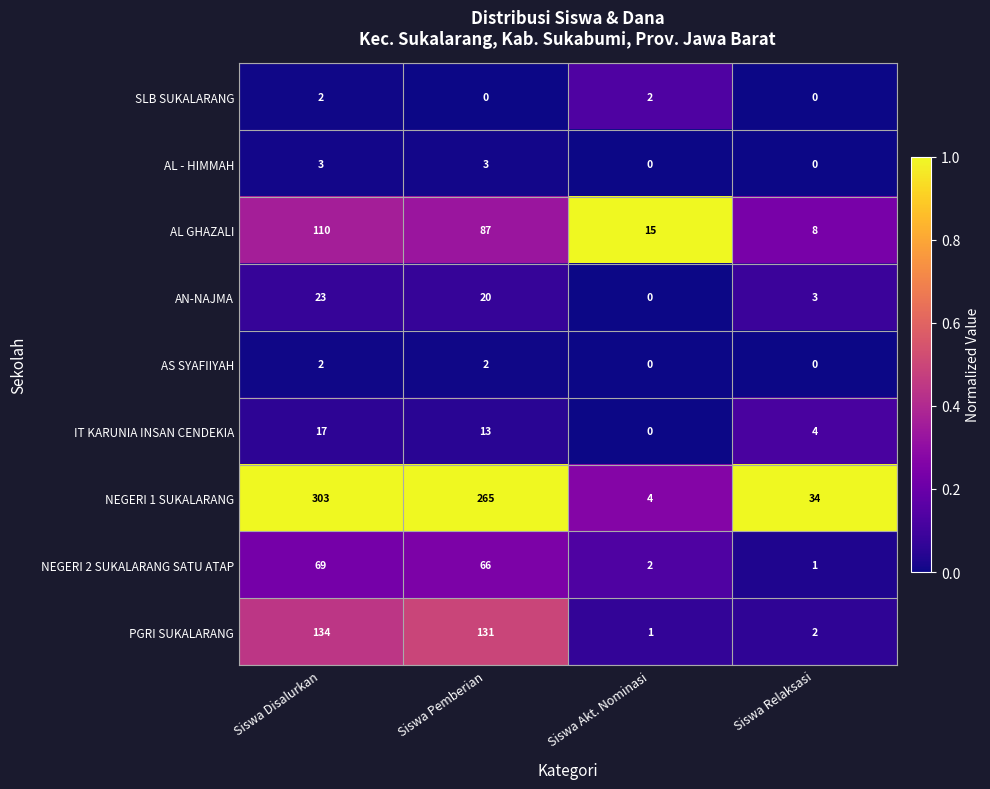

What is the sum of all AL - HIMMAH values?

6